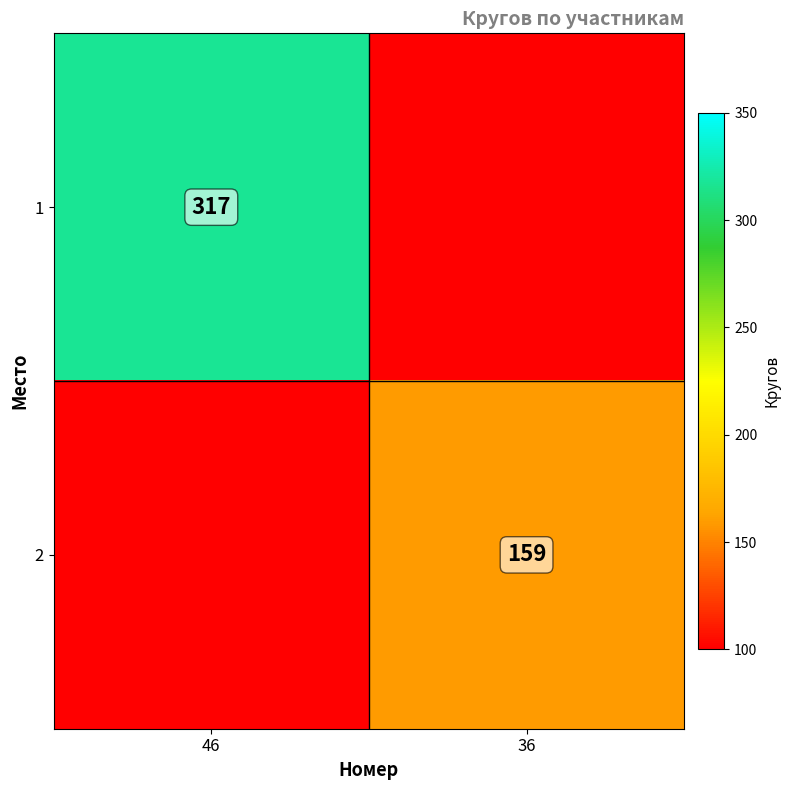

How many data points does each series have?

2